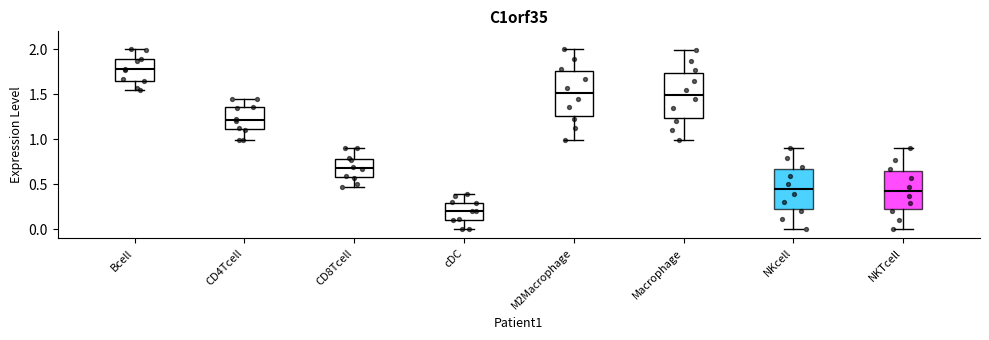

Reading left to right, transcribe this box plot: for each box, give where its median line is, the range the box spans, and where its two whiskers end, as read against the y-axis. The values are not printed on the chart, so give them approximately, as read against the axis.

Bcell: median 1.80, box 1.65 to 1.90, whiskers 1.55 to 2.00
CD4Tcell: median 1.20, box 1.10 to 1.35, whiskers 1.00 to 1.45
CD8Tcell: median 0.70, box 0.60 to 0.80, whiskers 0.45 to 0.90
cDC: median 0.20, box 0.10 to 0.30, whiskers 0.00 to 0.40
M2Macrophage: median 1.50, box 1.25 to 1.75, whiskers 1.00 to 2.00
Macrophage: median 1.50, box 1.25 to 1.75, whiskers 1.00 to 2.00
NKcell: median 0.45, box 0.20 to 0.65, whiskers 0.00 to 0.90
NKTcell: median 0.40, box 0.20 to 0.65, whiskers 0.00 to 0.90